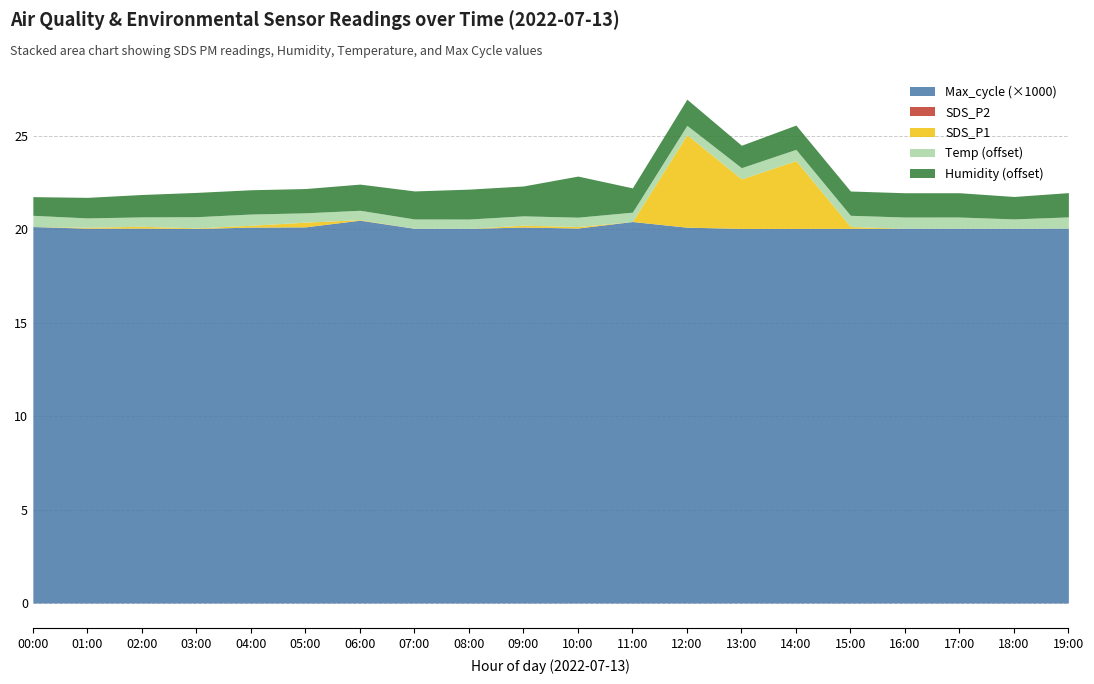

Rank the series at 10:00 from highest to lowest value.

Max_cycle, Humidity, Temp, SDS_P1, SDS_P2